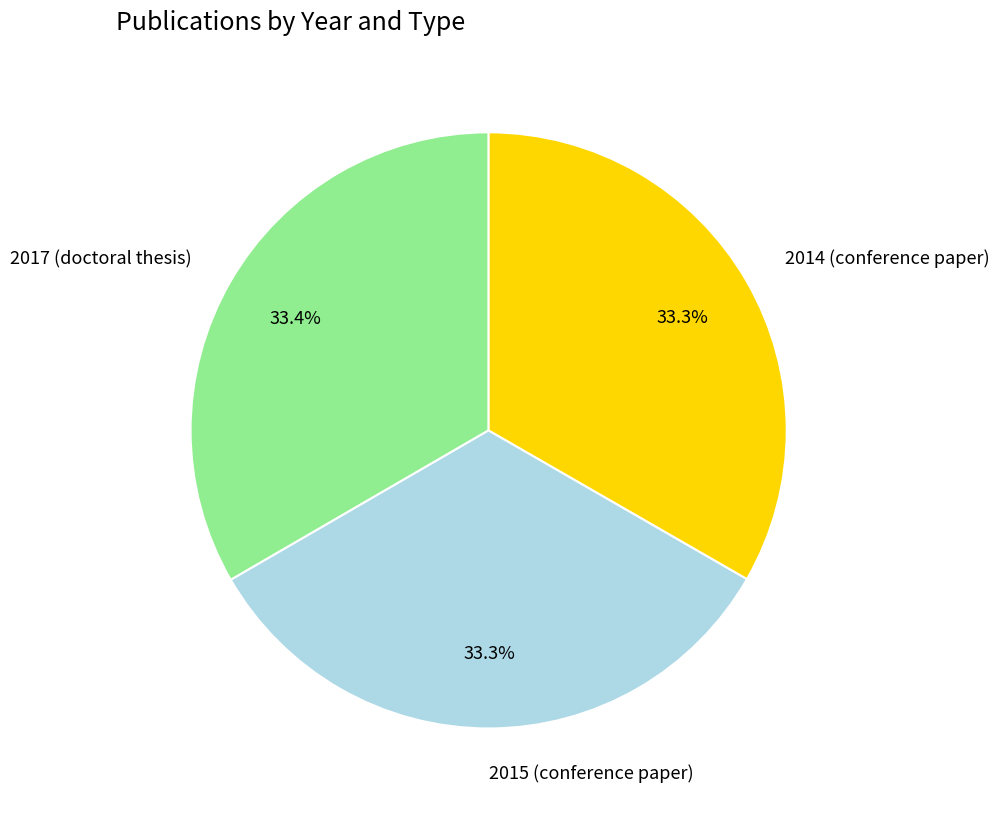

What is the ratio of the value at 2017 (doctoral thesis) to the value at 2015 (conference paper)?

1.0